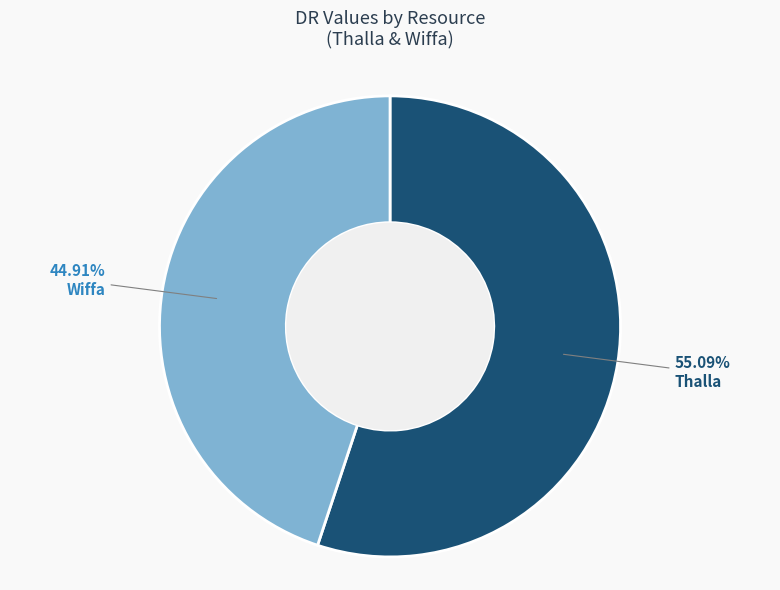

What percentage is the Wiffa slice, to the nearest percent?

45%